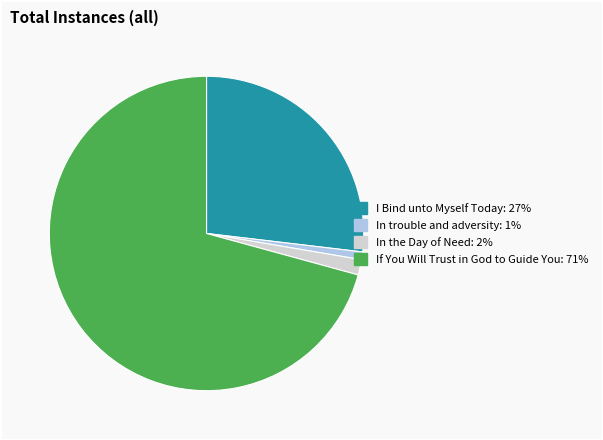

Which slice is the smallest?

In trouble and adversity